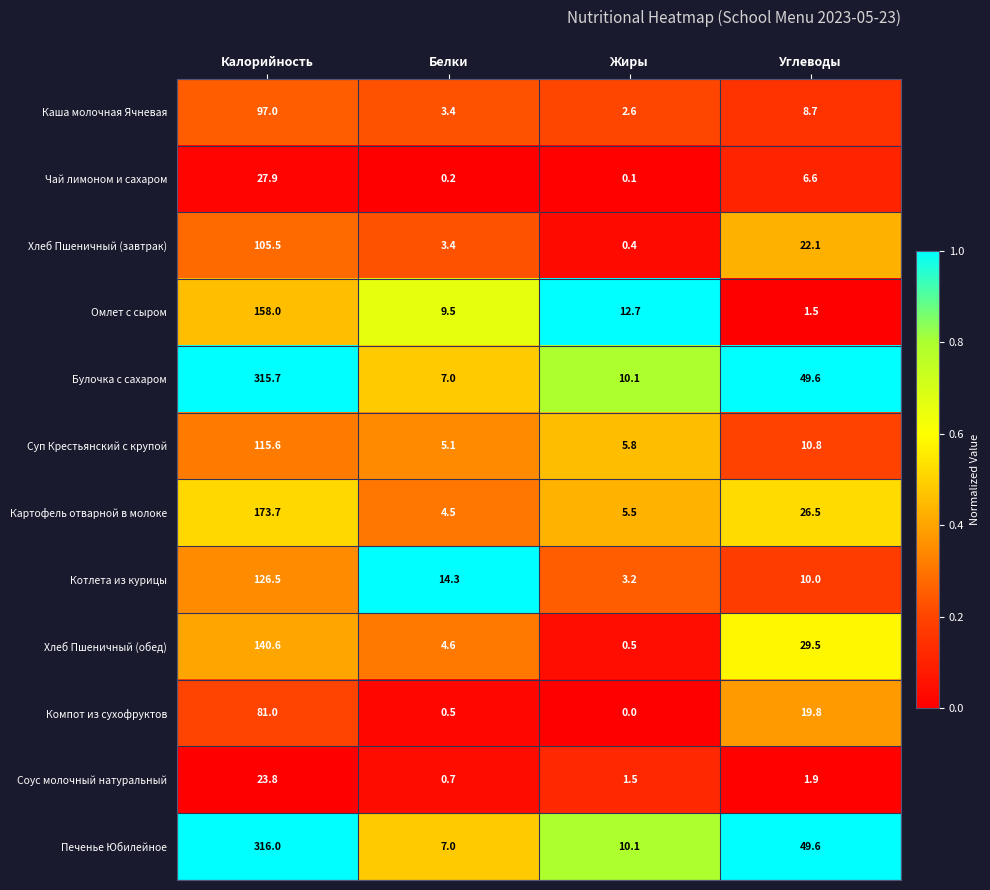

Count the number of data series in this chart.

12